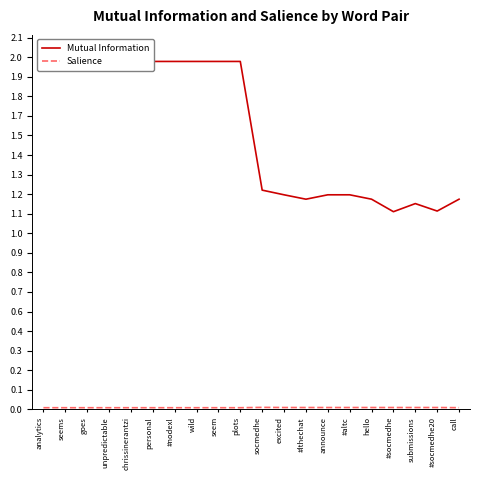

What is the maximum value shown in the chart?

2.0